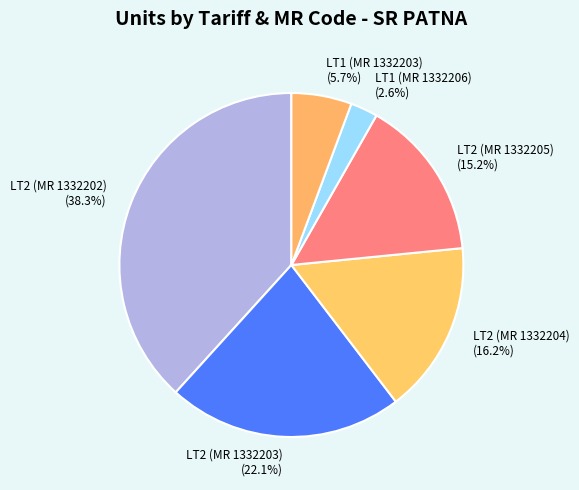

To the nearest percent, what portion does LT2 (MR 1332203) represent?

22%